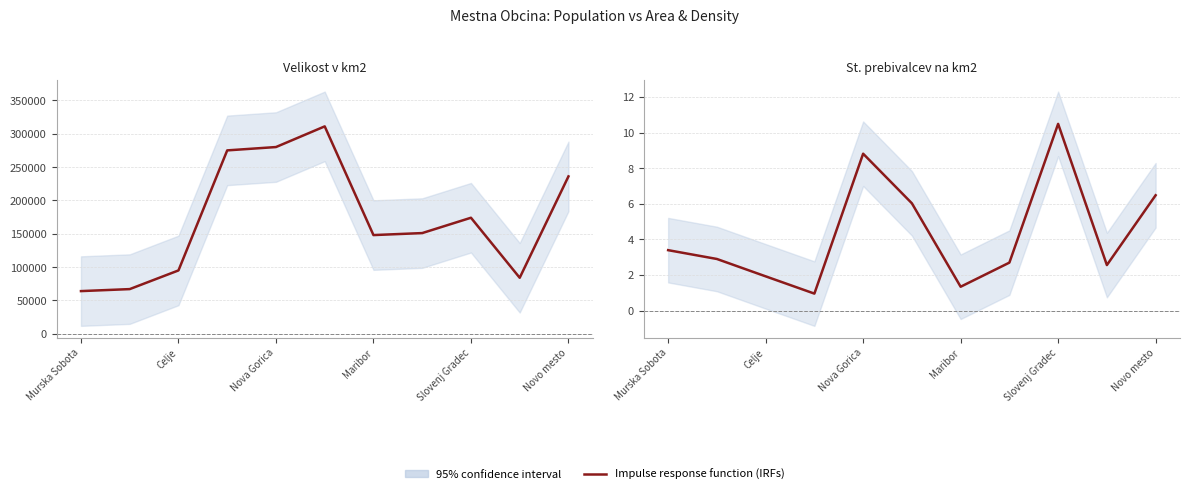

Rank the categories by value from highest to lowest.

8, Slovenj Gradec, 10, Novo mesto, Murska Sobota, Celje, 7, 9, Nova Gorica, 6, Maribor